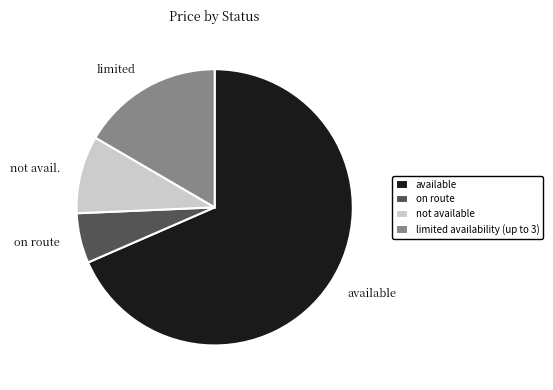

Combined, do not available and on route account for over 50%?

No